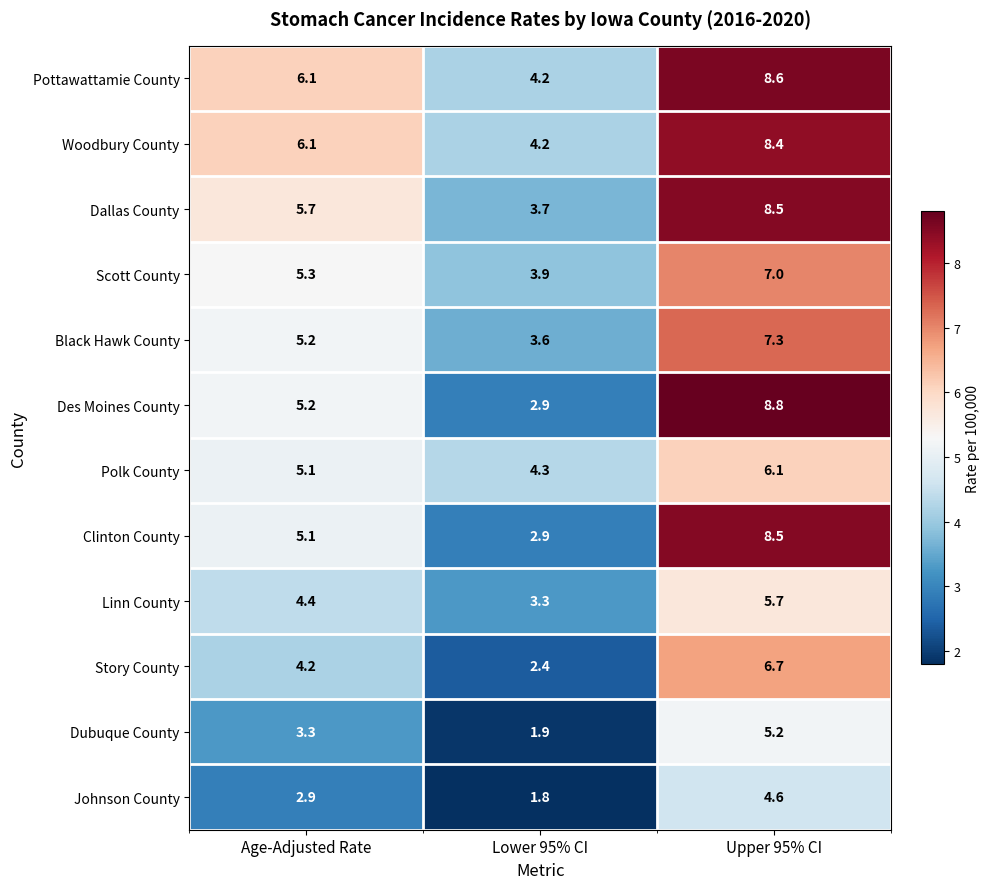

What is the approximate value of Pottawattamie County at Age-Adjusted Rate?

6.1